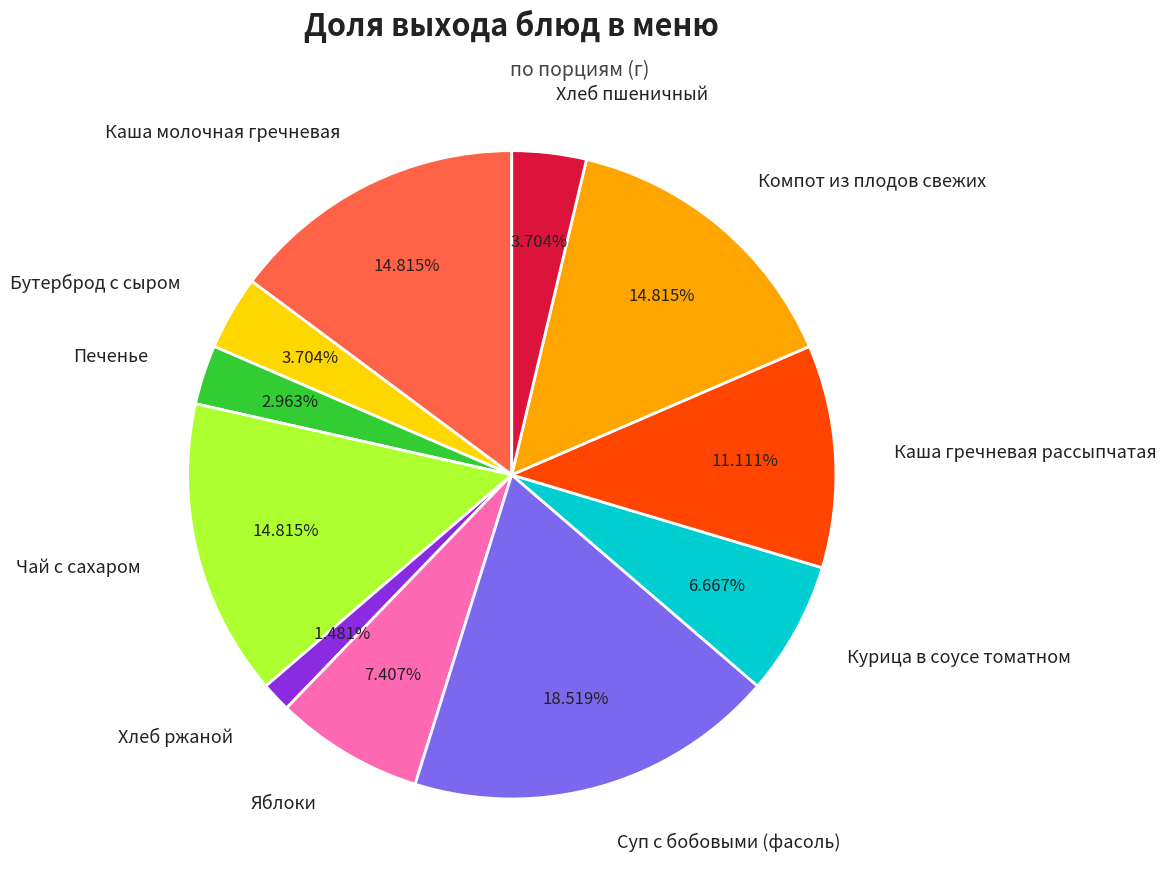

The Суп с бобовыми (фасоль) slice represents 19% of the pie. True or false?

True